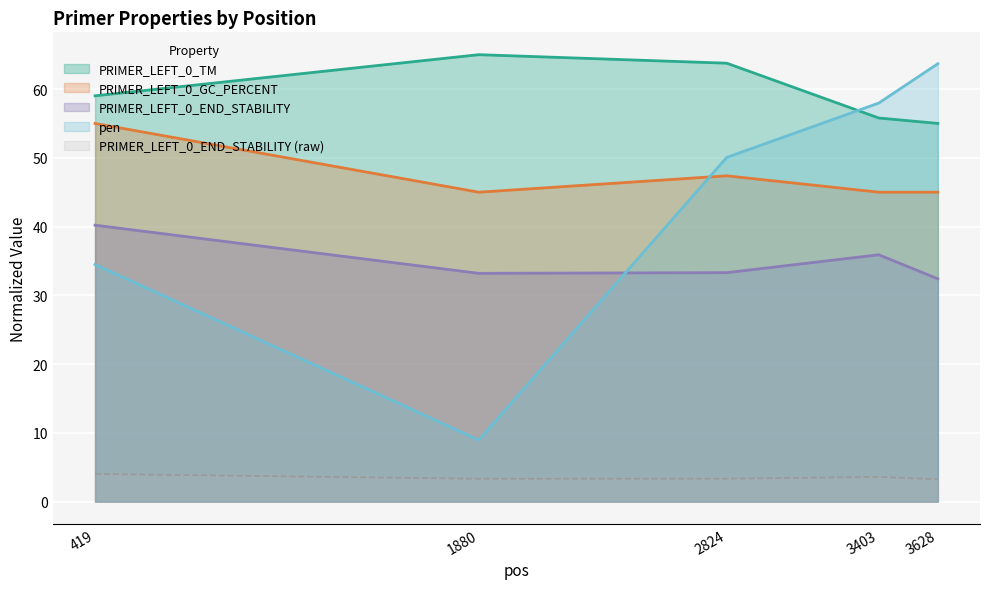

What is the minimum value shown in the chart?

3.2